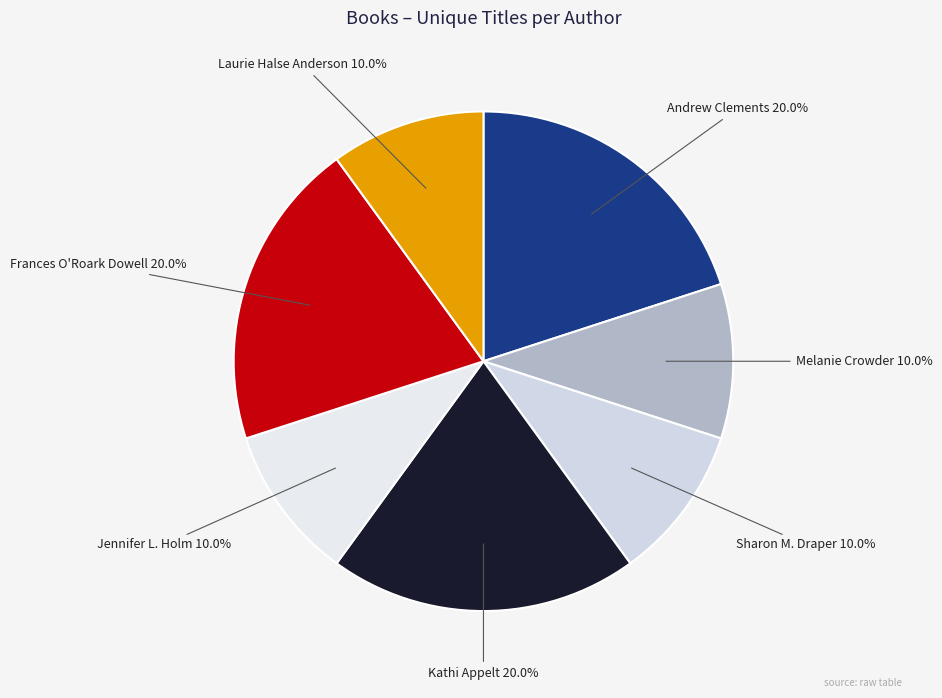

Is Andrew Clements the majority of the pie?

No